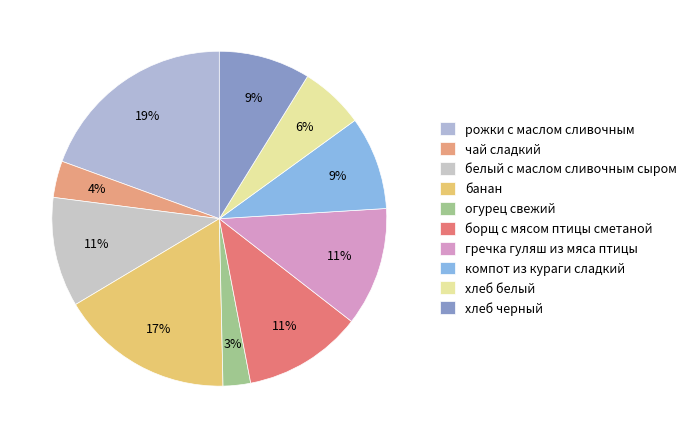

Which has a higher value, белый с маслом сливочным сыром or банан?

банан